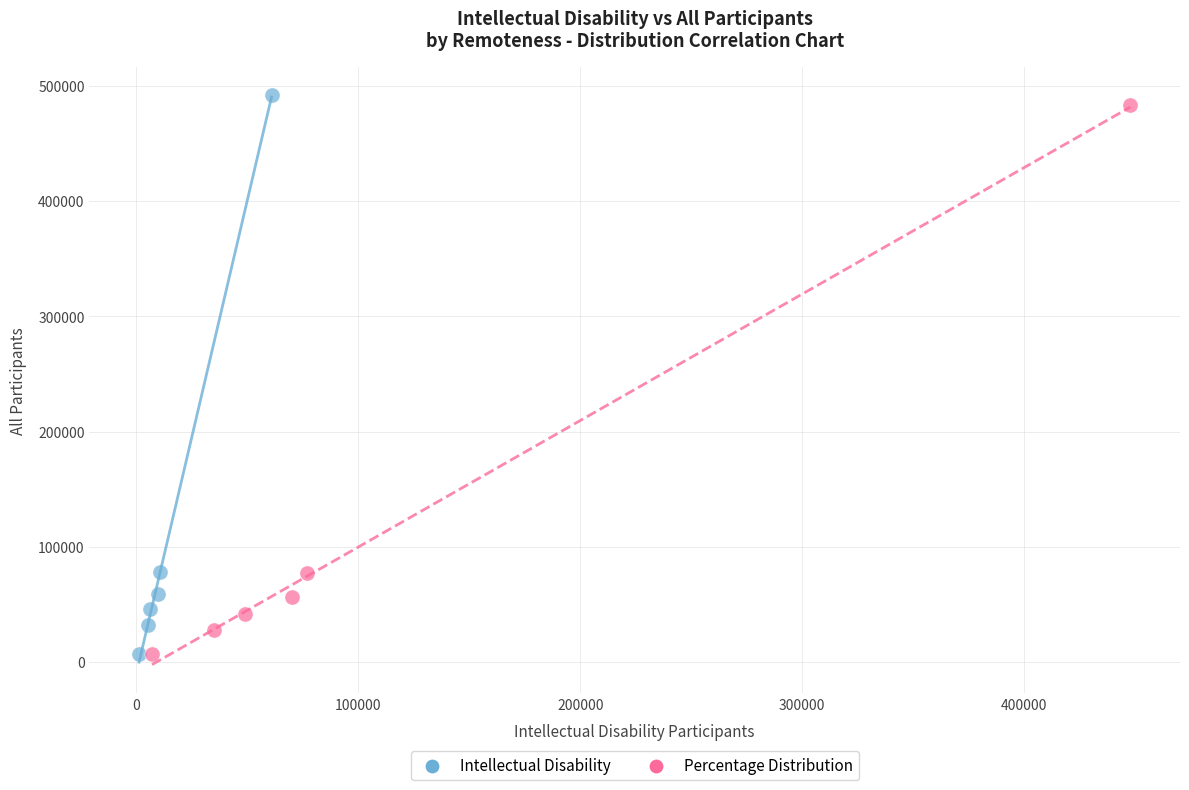

Which series has the widest spread of Y values?

Intellectual Disability